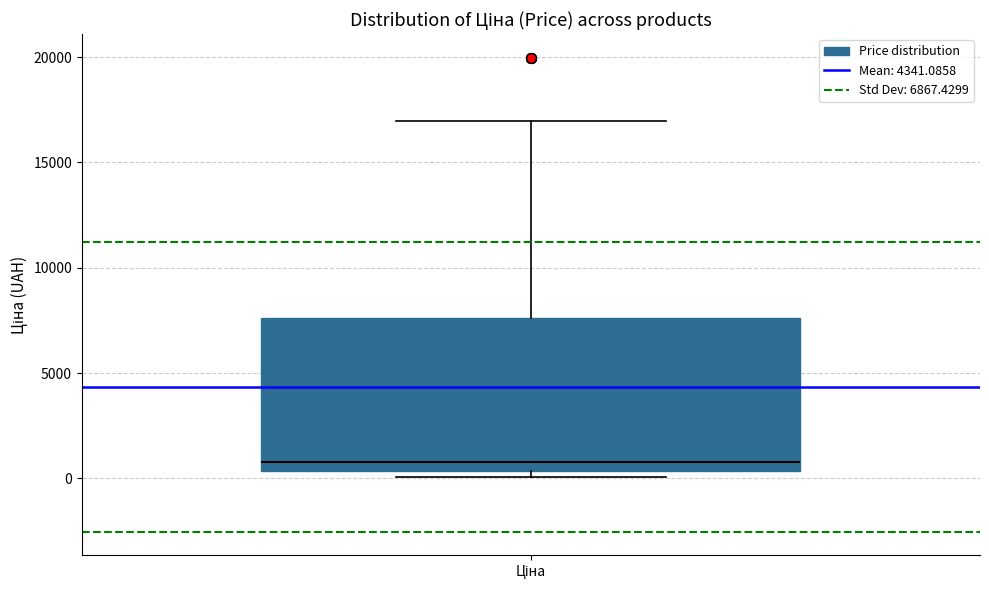

Where is the lower edge of the box for Ціна on the y-axis? The values are not printed on the chart, so give them approximately, as read against the axis.

500